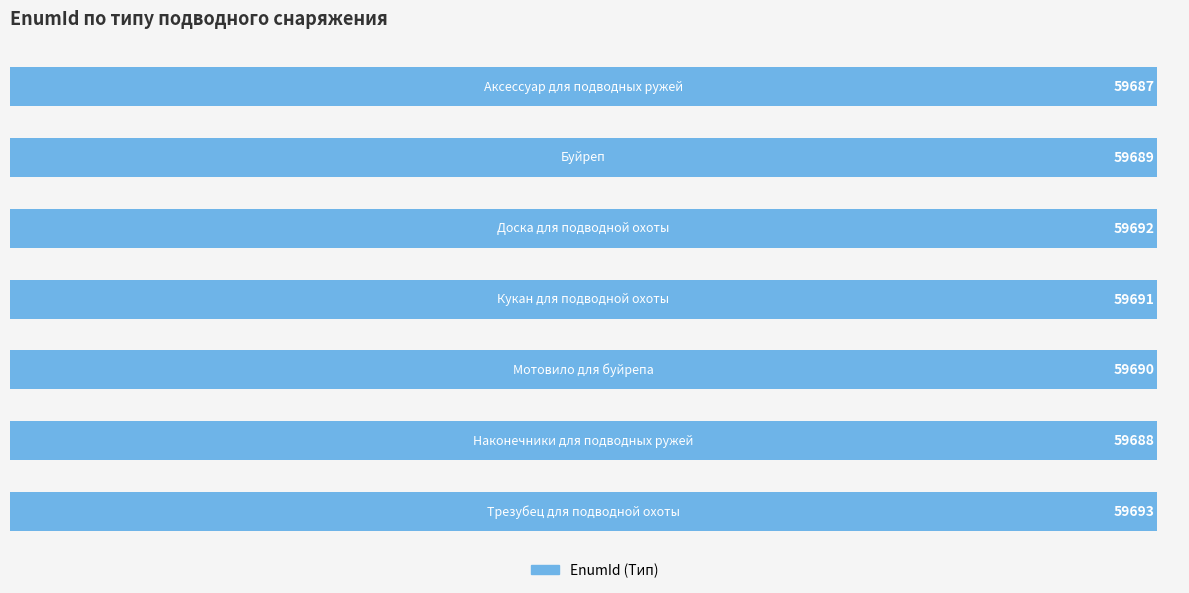

How many values are between 59688 and 59692?

5